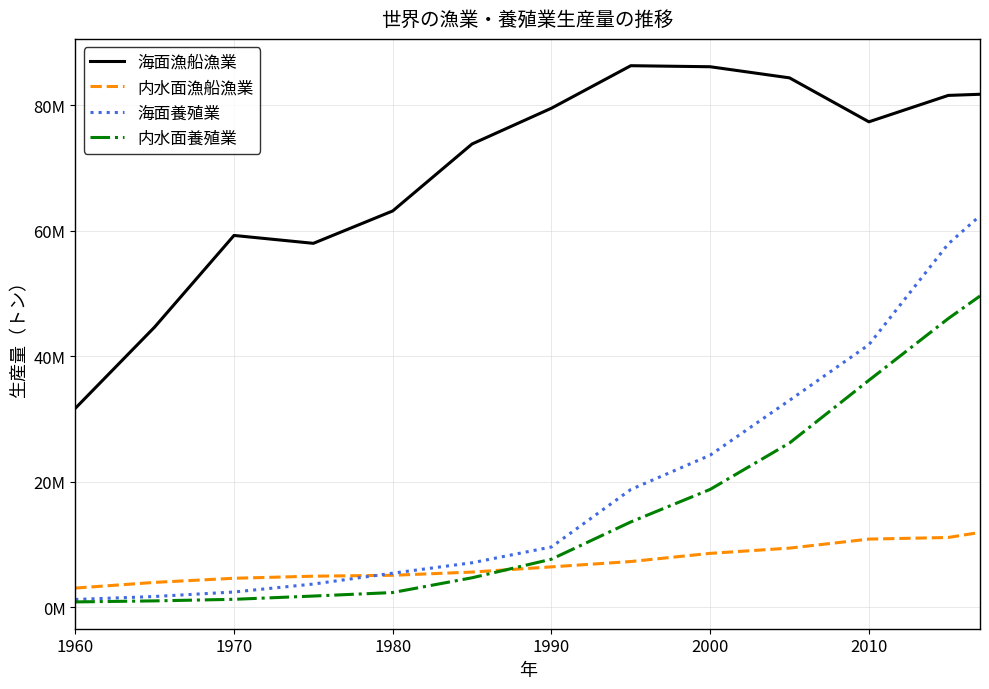

True or false: 海面養殖業 has more than 0 points higher than both neighbors.

False